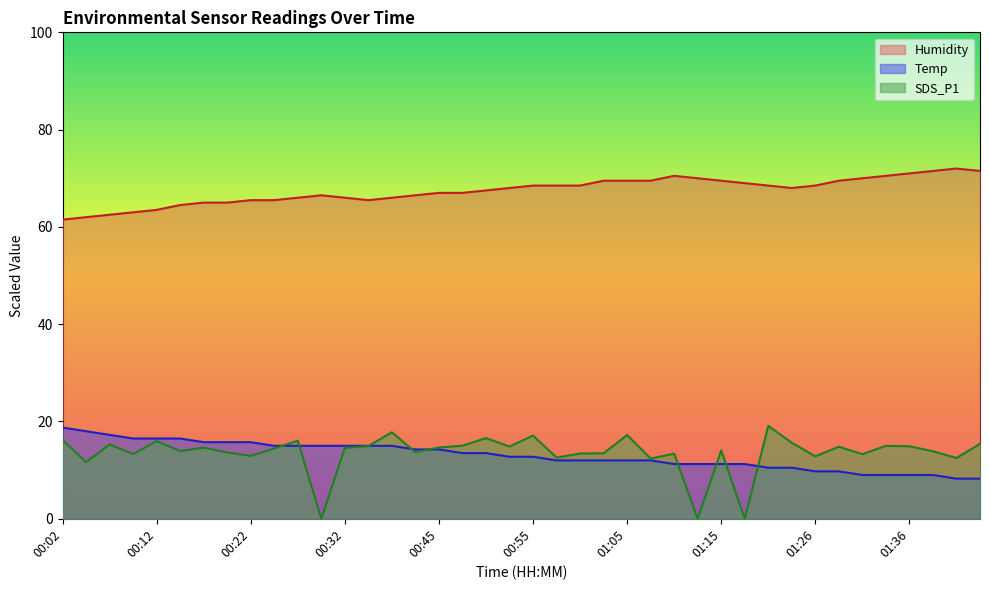

The Humidity series shows 68.5 at 01:00. True or false?

True